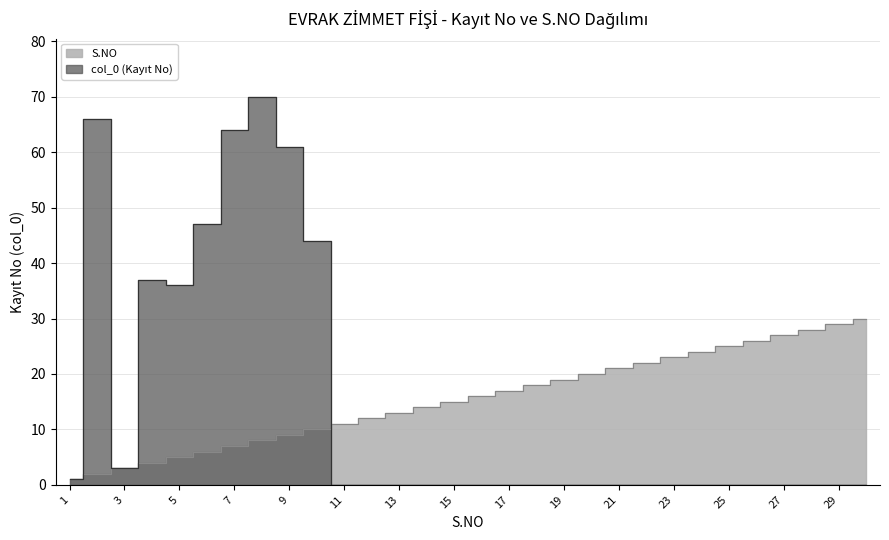

Is it true that S.NO equals 2 at 2?

True